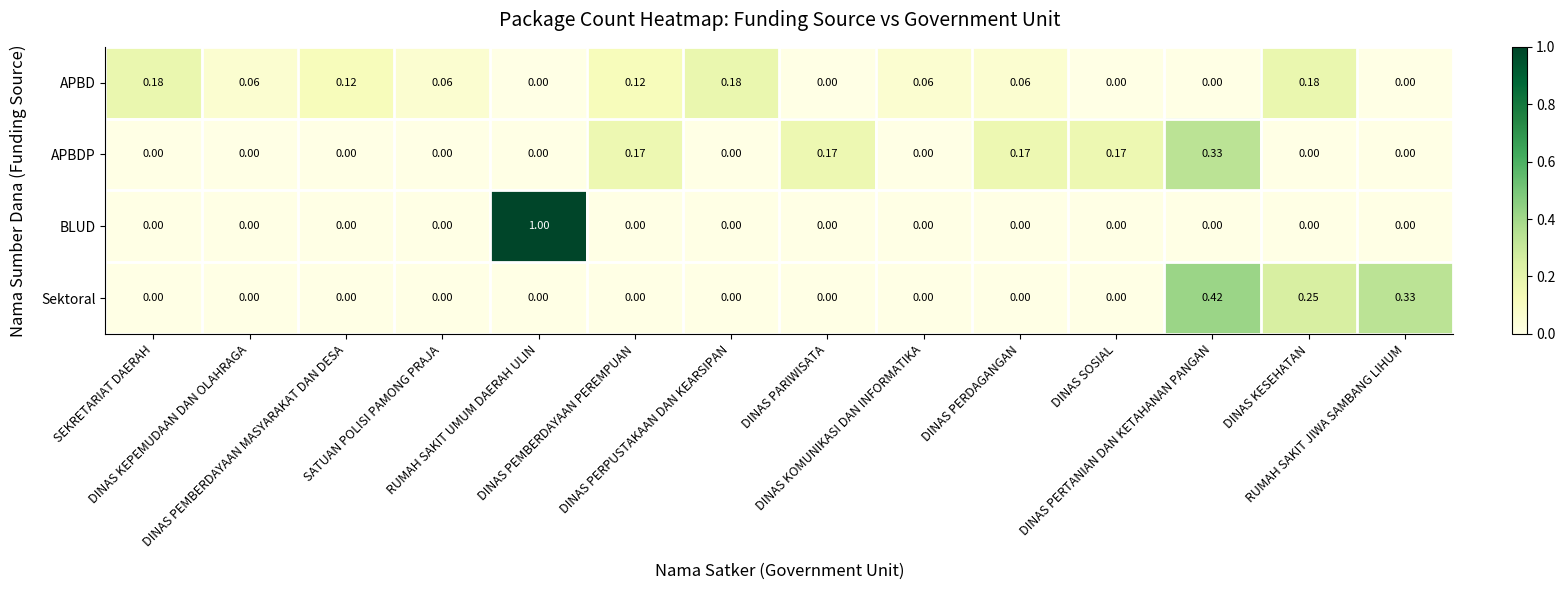

Which series has the largest total across all categories?

APBD